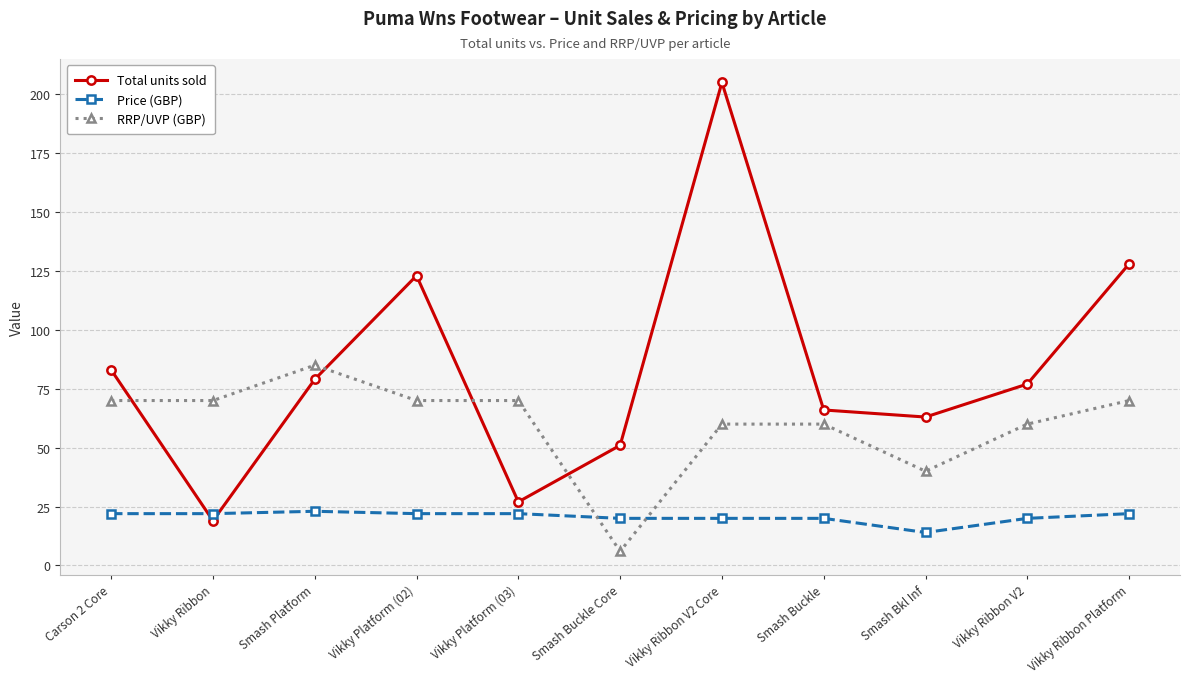

True or false: Total units sold has more than 0 points higher than both neighbors.

True